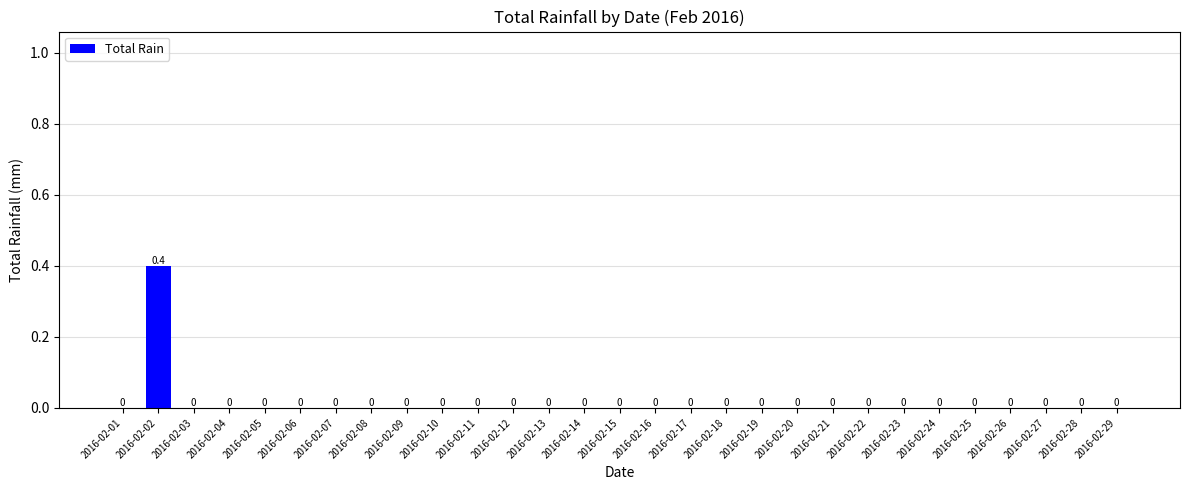

Is it true that the value at 2016-02-16 is -0.2?

False